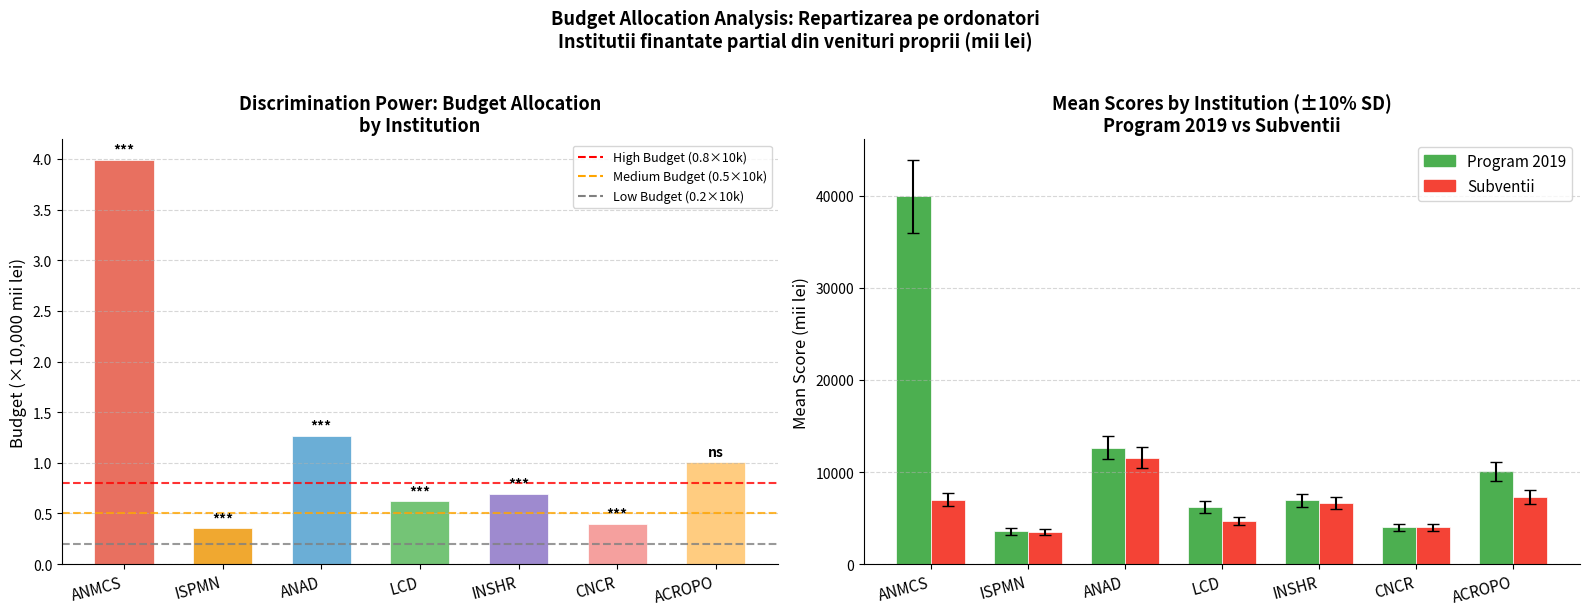

Is it true that Subventii equals 2256.6 at ANMCS?

False